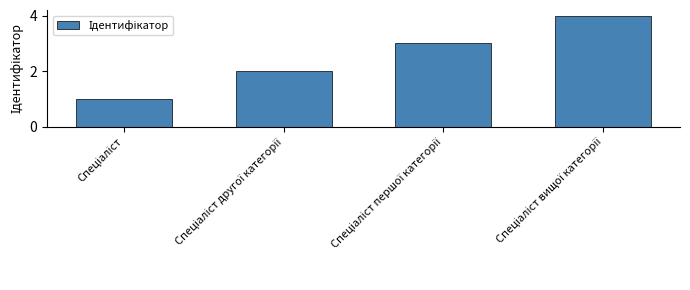

What is the sum of all values?

10